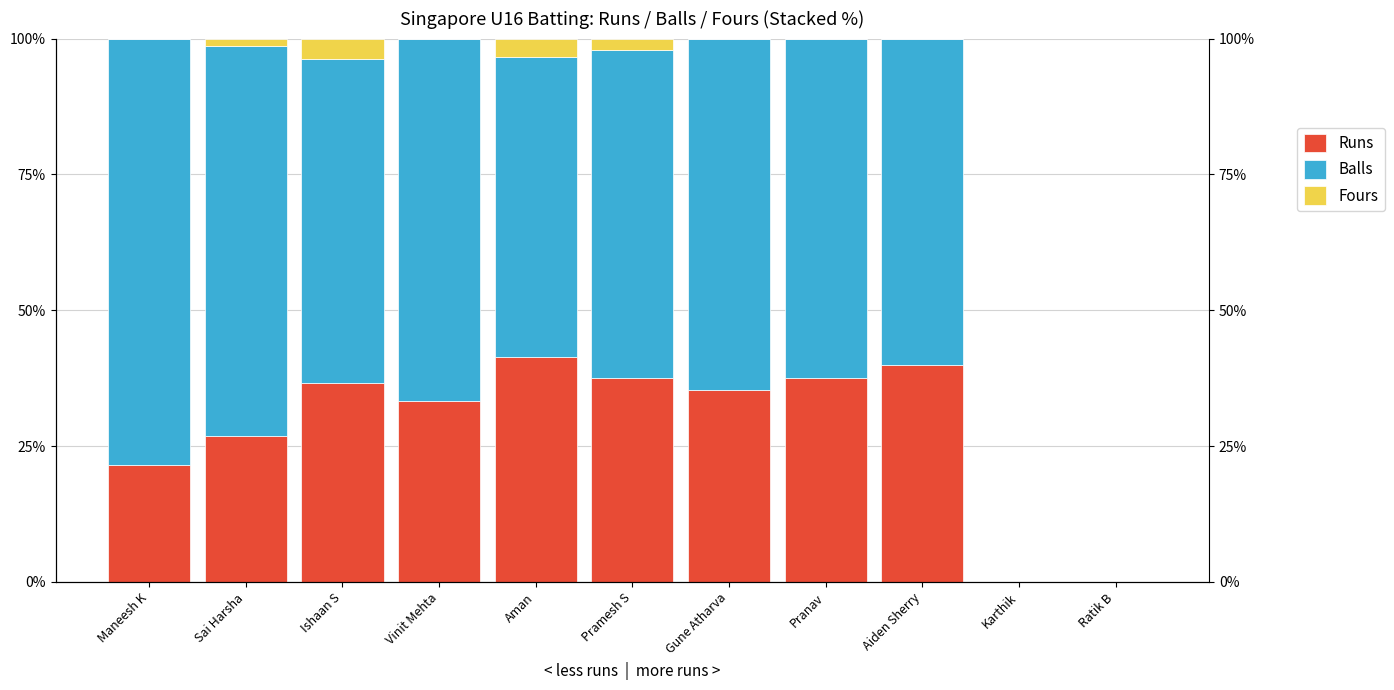

List the series in order of their overall mean, lowest first.

Fours, Runs, Balls